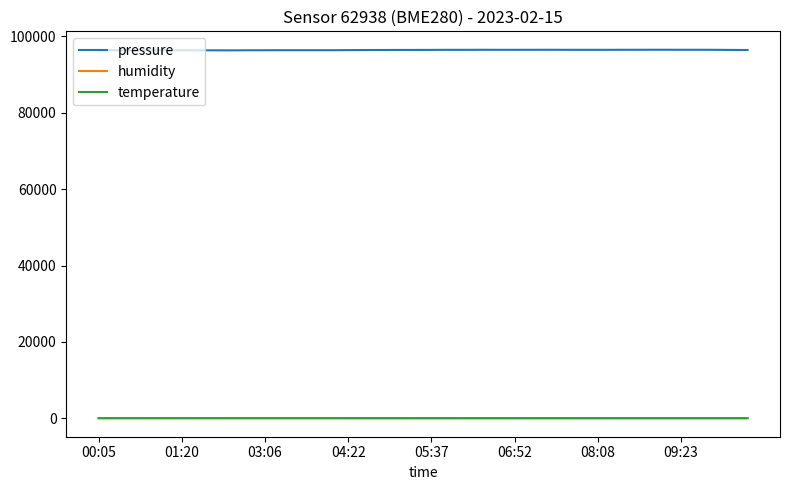

True or false: temperature and pressure intersect in this chart.

False